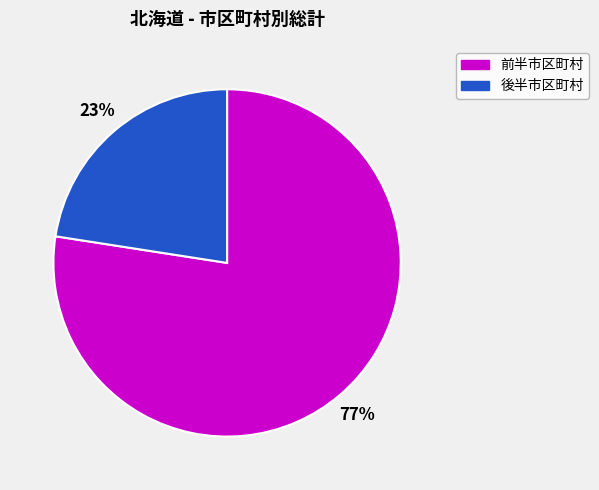

Does any single category account for the majority?

Yes